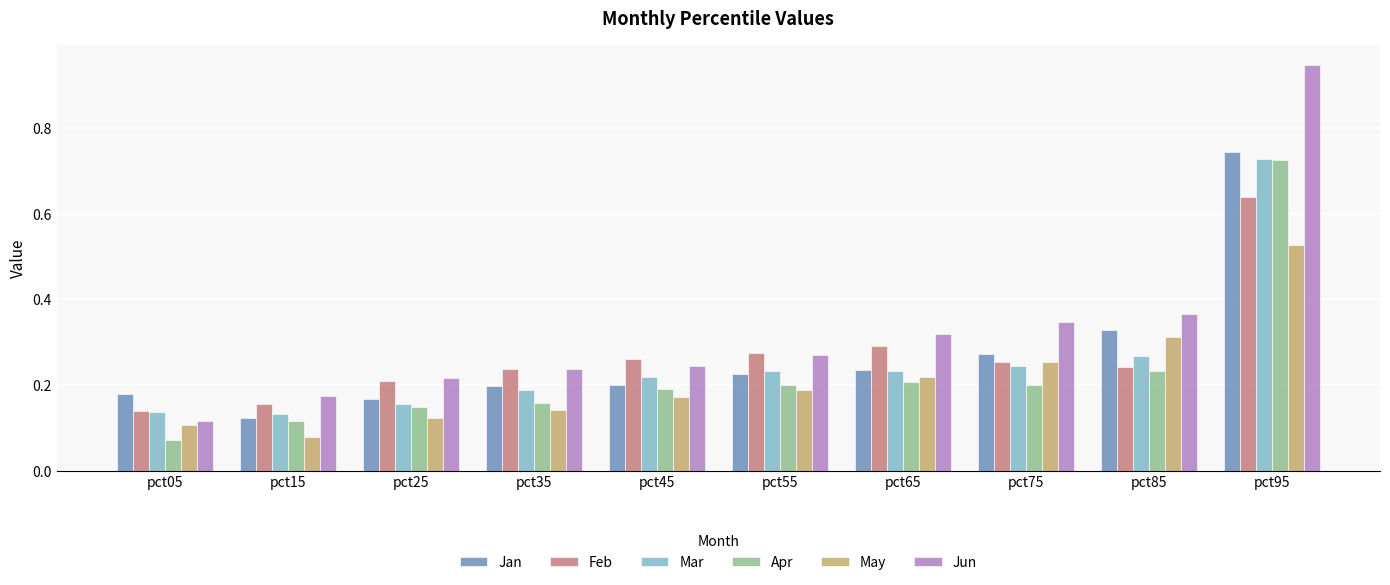

Is it true that Apr equals 0.4 at pct85?

False